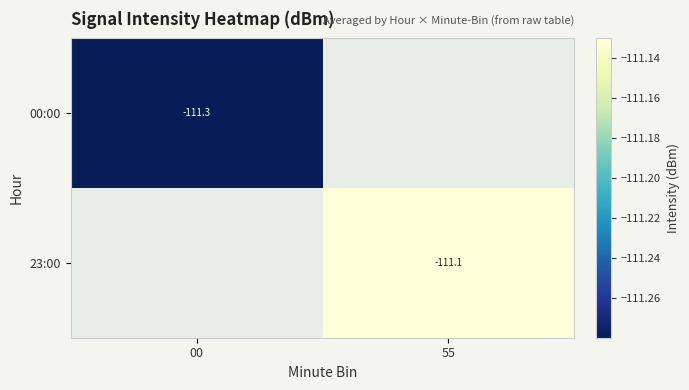

At 00, list the series in order from smallest to largest.

00:00, 23:00